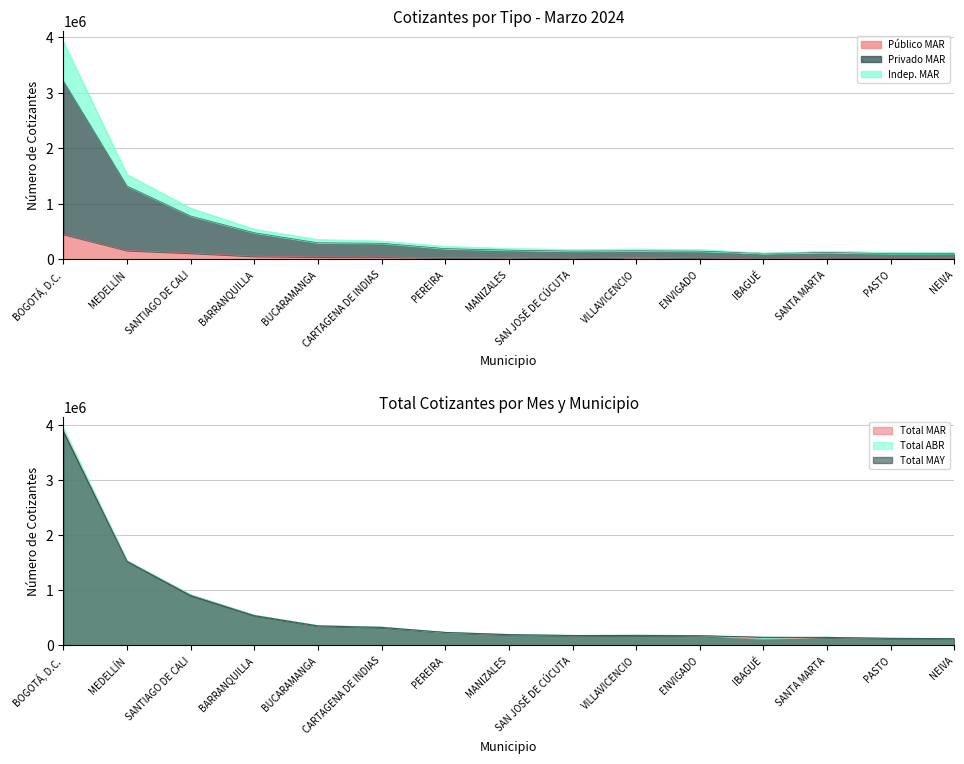

Is the value of Total MAR at BARRANQUILLA greater than the value of Indep. MAR at BOGOTÁ, D.C.?

No